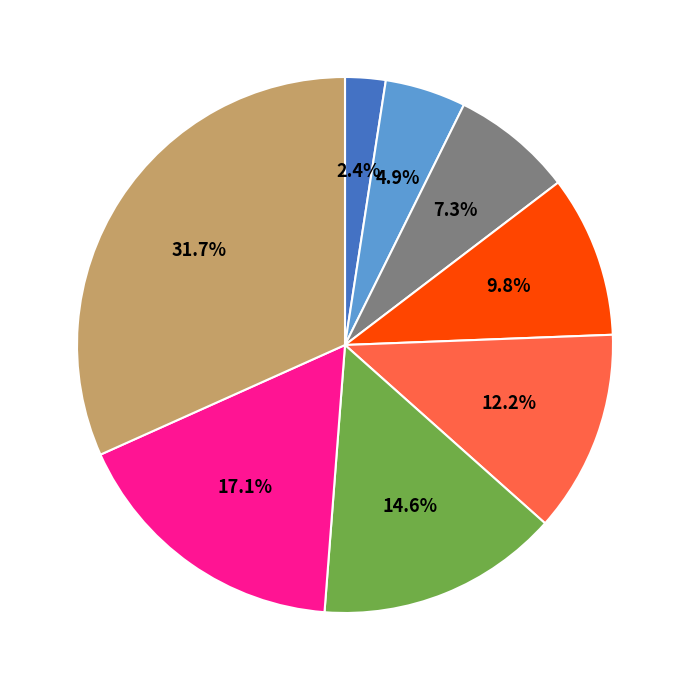

Is there a majority slice in this chart?

No